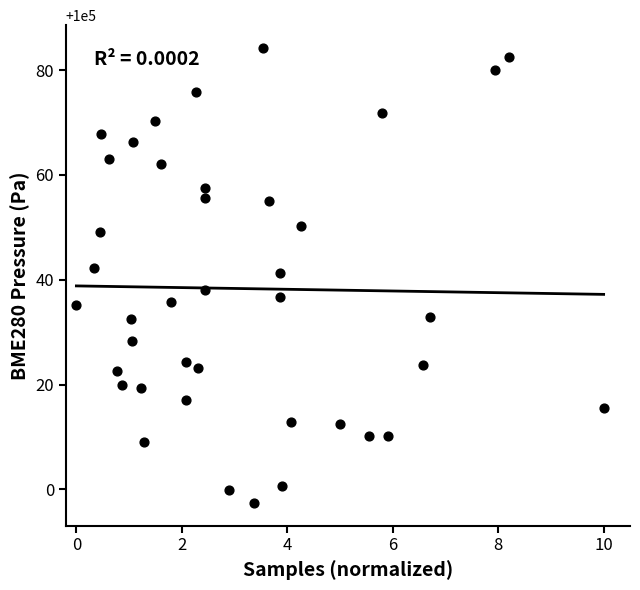

What is the range of Y values (max minus min)?

86.8